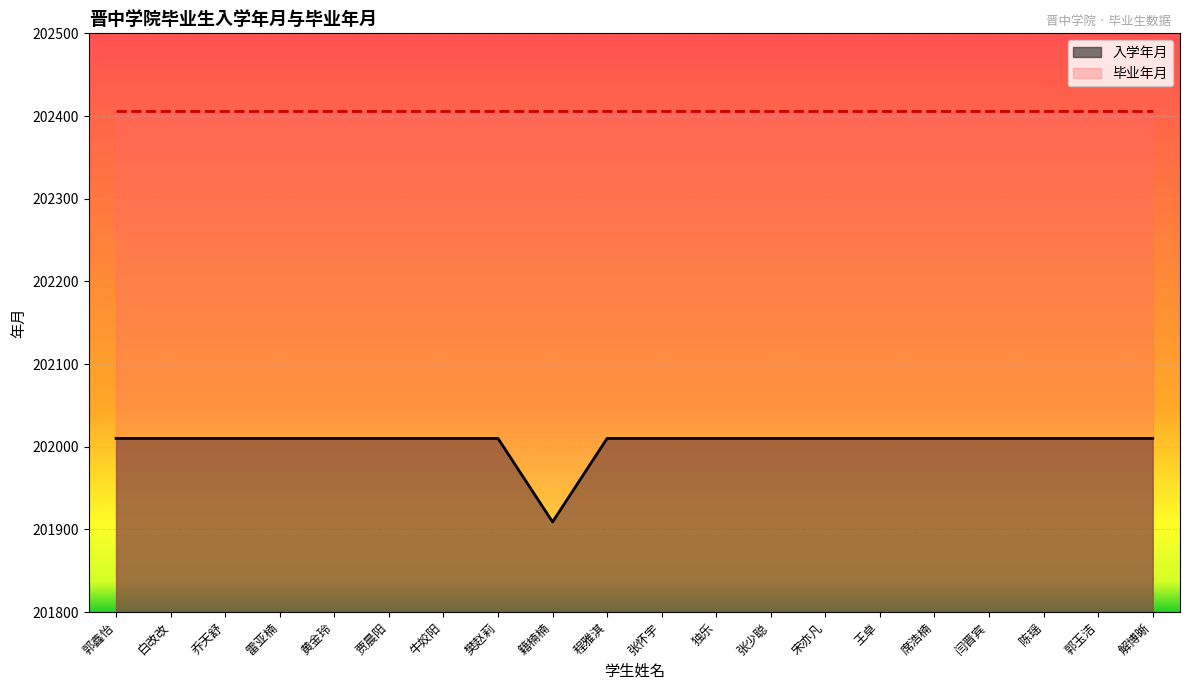

What is the value of the 12th point from the left?

202010